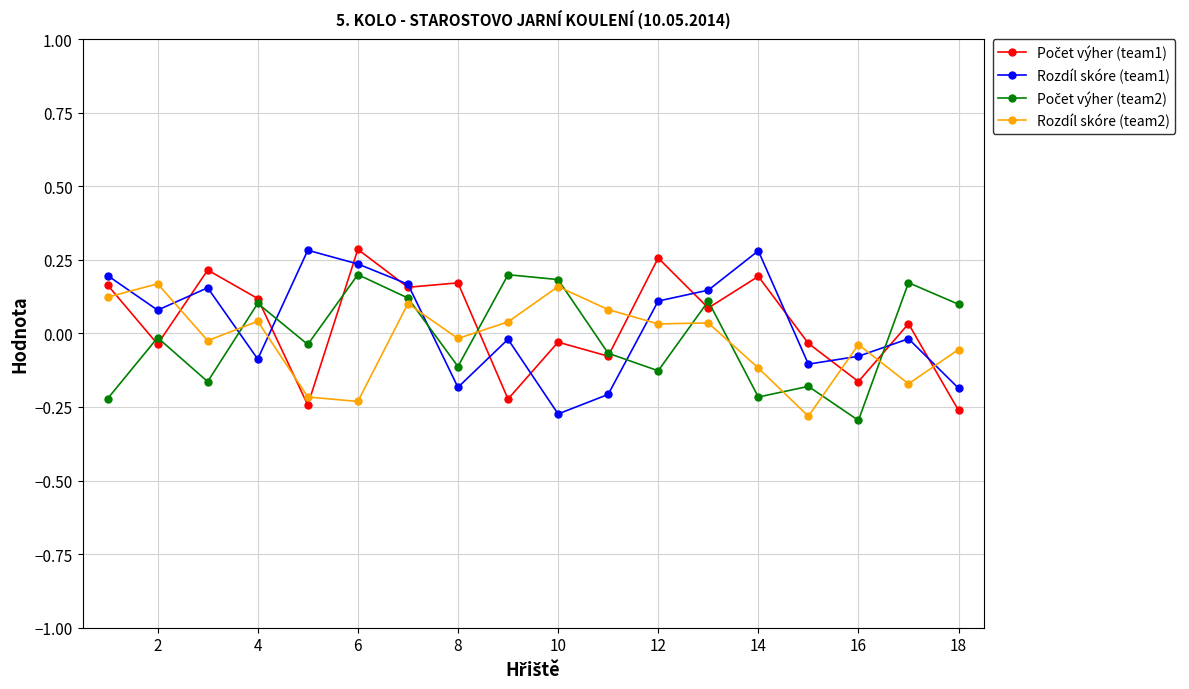

True or false: Rozdíl skóre (team1) has more than 1 interior local peaks.

True